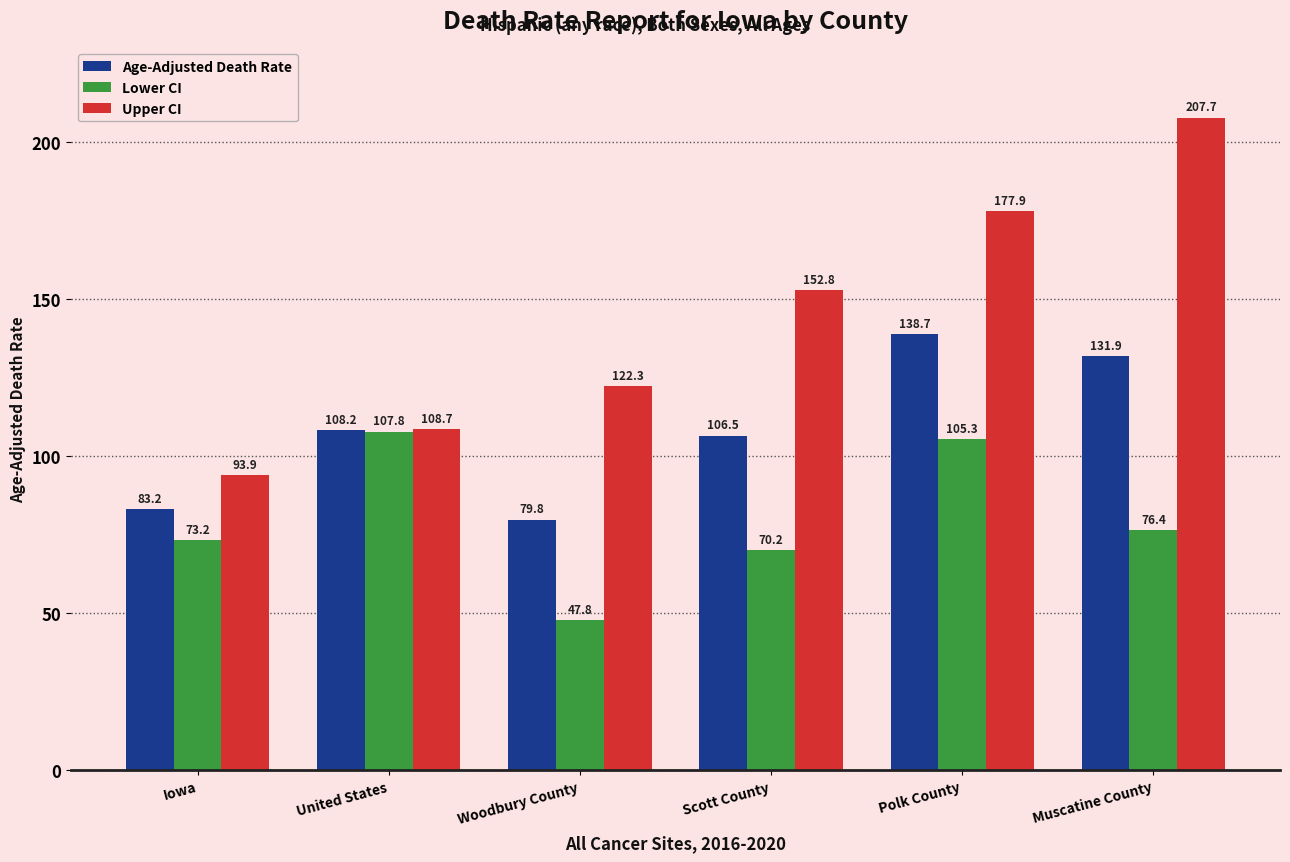

What is the spread (max minus min) of values at Scott County?

82.6